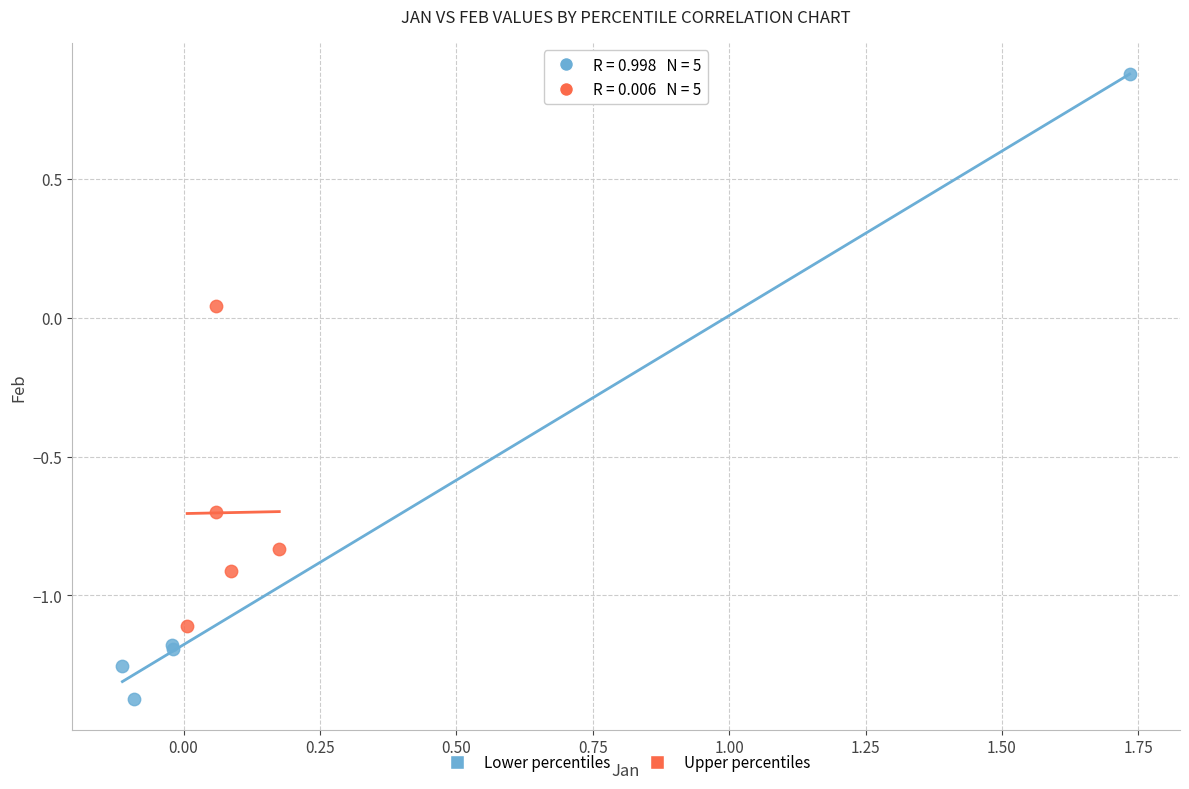

What are all the series names shown in the legend?

Lower percentiles, Upper percentiles